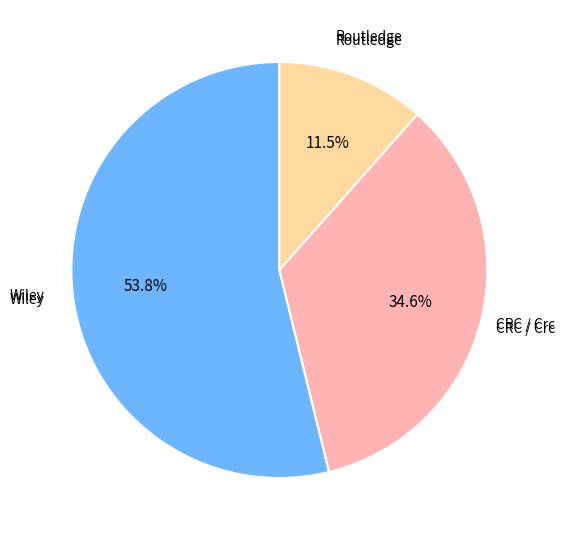

Is there any slice that represents more than half of the pie?

Yes